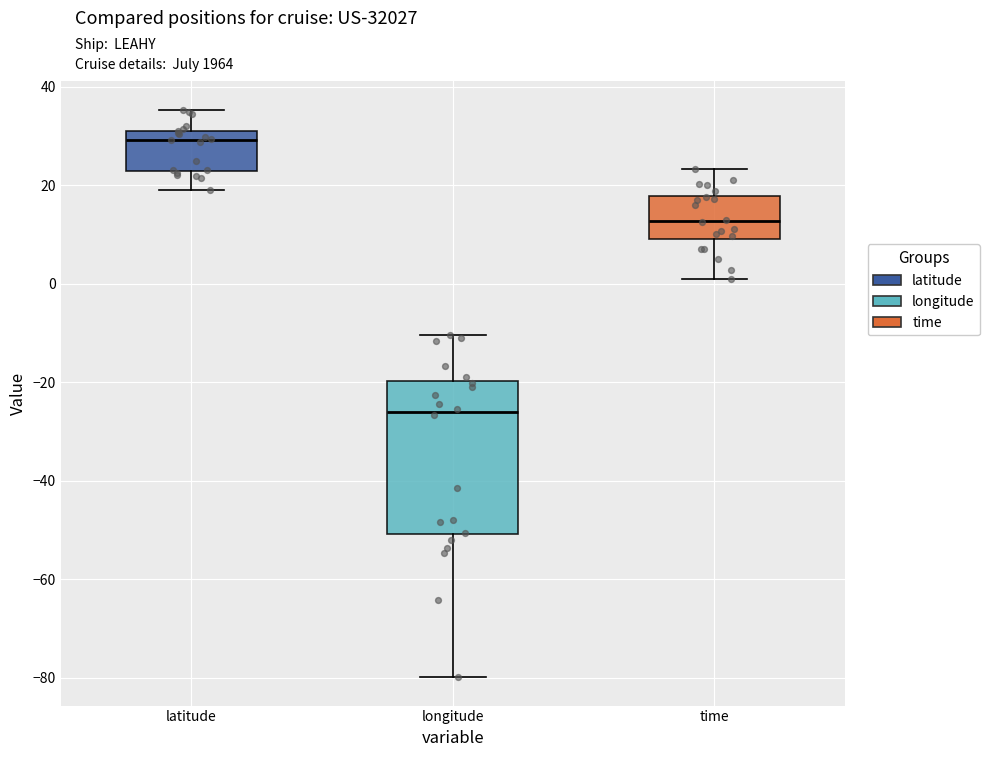

Where is the lower edge of the box for time on the y-axis? The values are not printed on the chart, so give them approximately, as read against the axis.

10